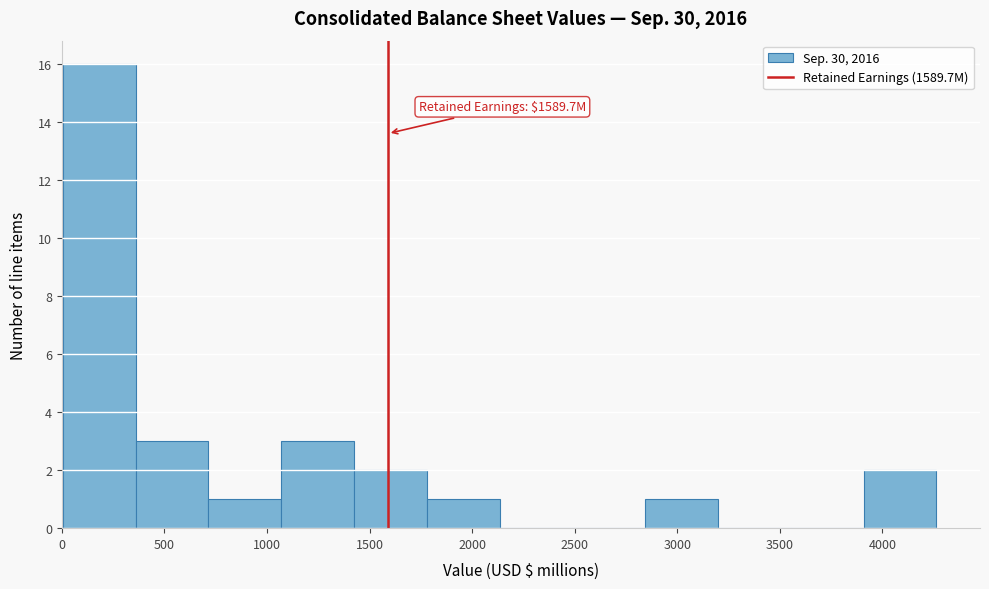

Over which range of the x-axis is the bar tallest?

0 to 350